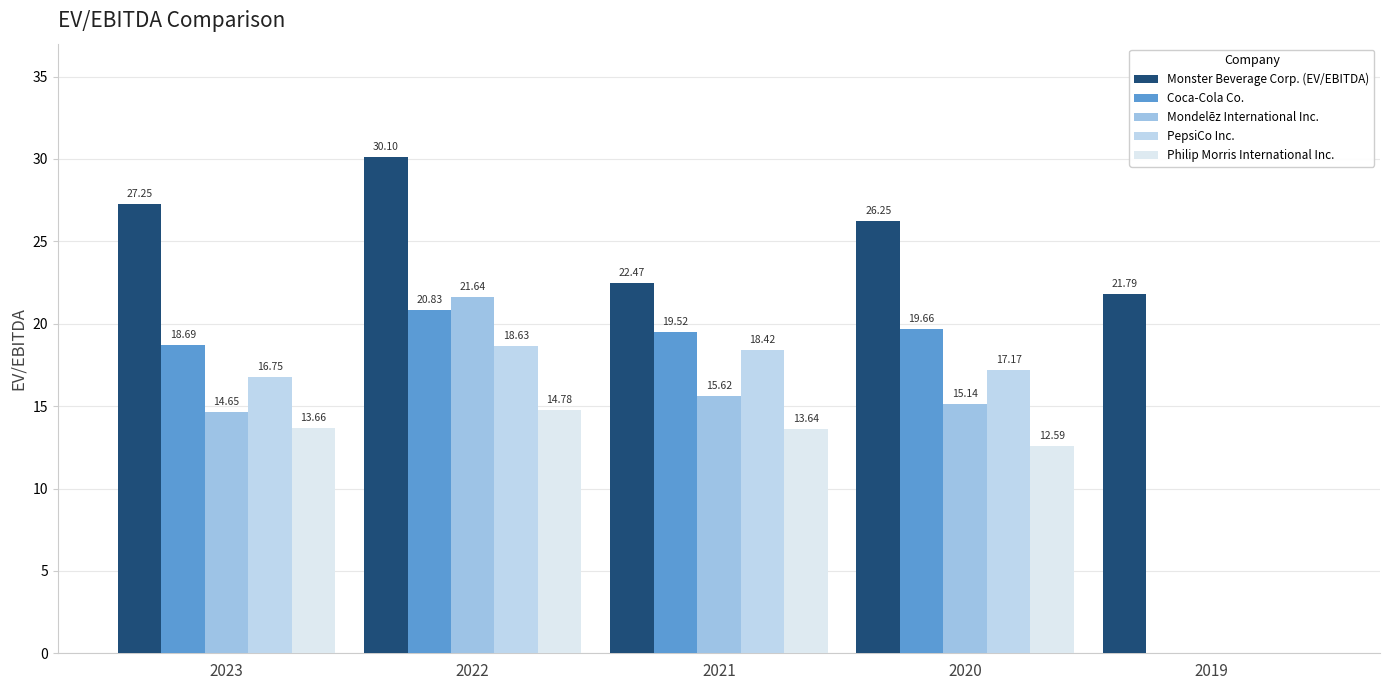

At which label does Coca-Cola Co. reach its minimum?

2019